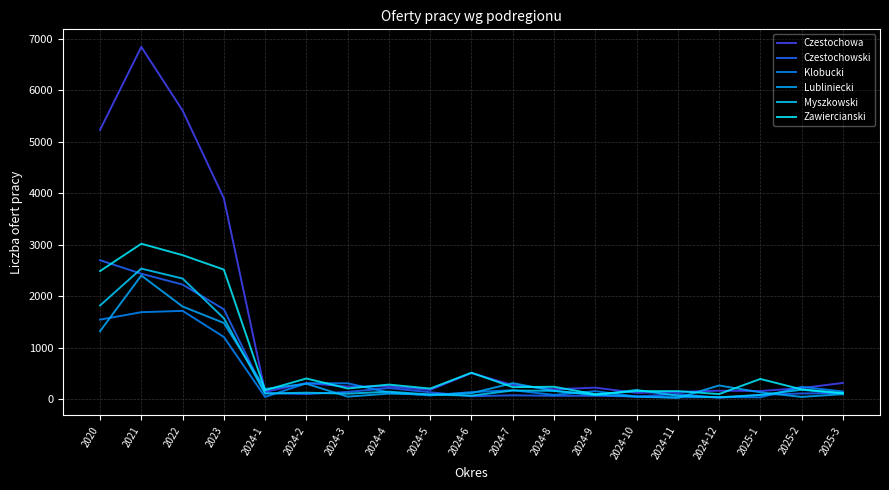

What is the label of the 19th point from the left?

2025-3